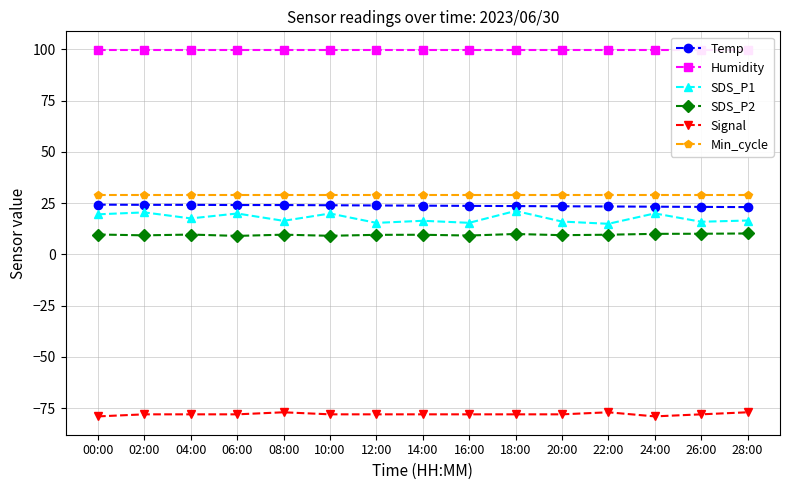

How many lines are shown in the chart?

6